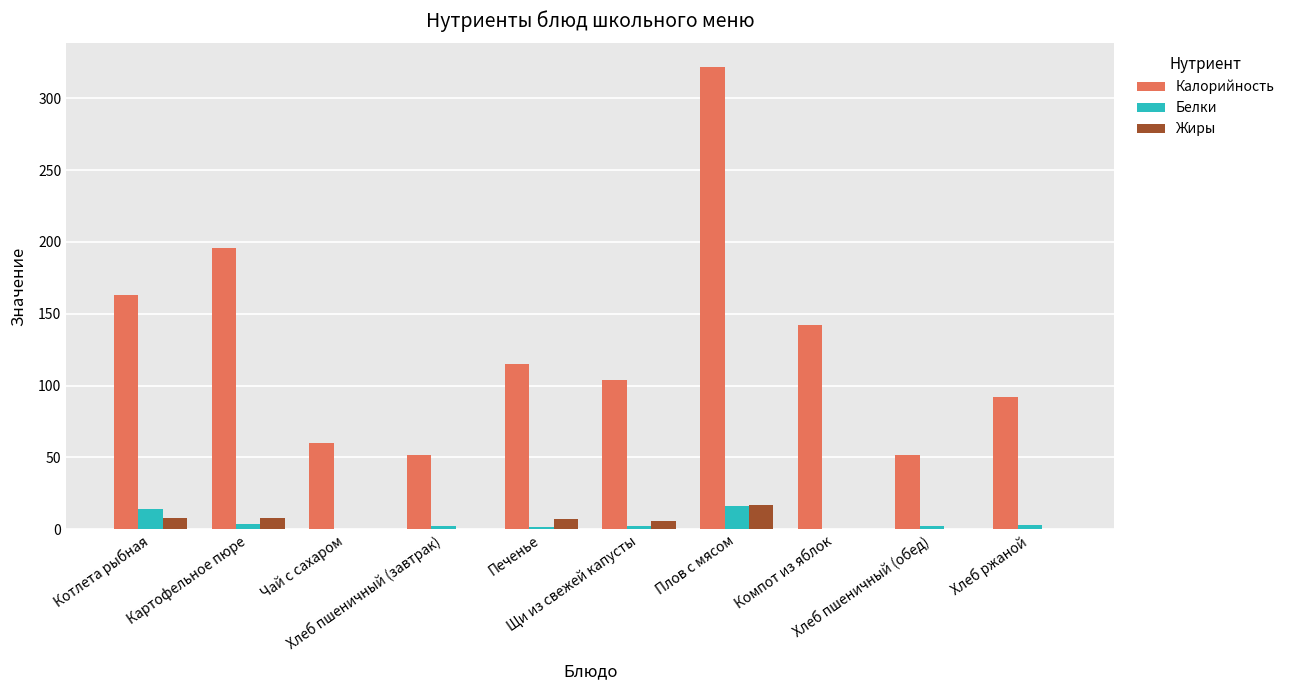

How many series are shown in this chart?

3